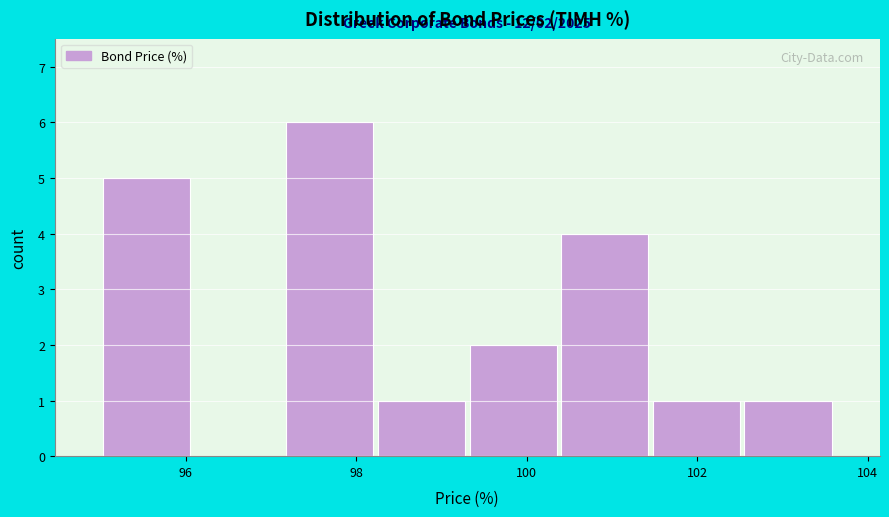

Which range on the x-axis has the tallest bar?

97.2 to 98.2